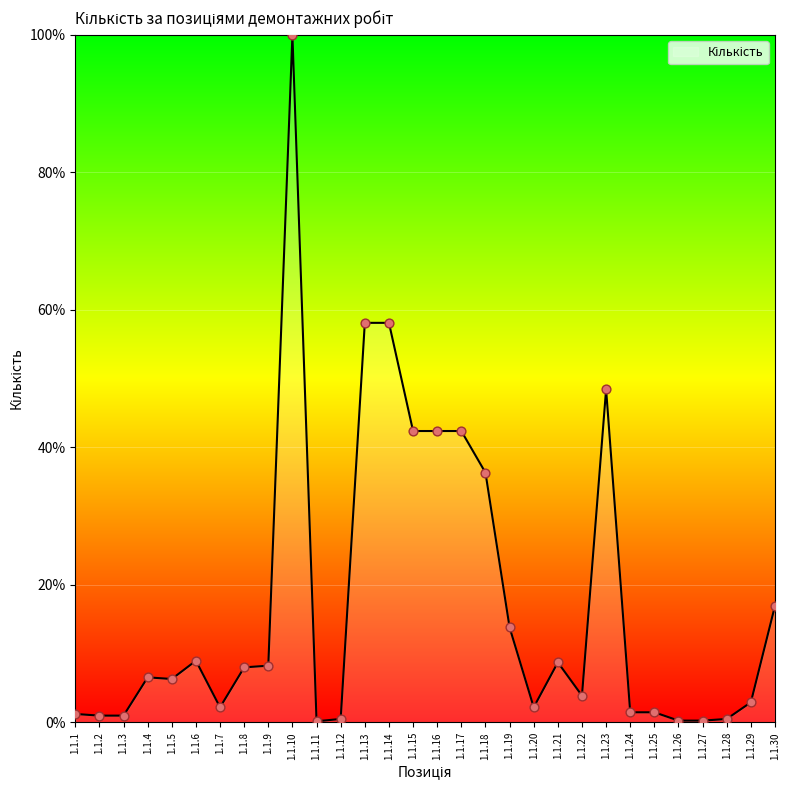

Between 1.1.20 and 1.1.14, which is larger?

1.1.14